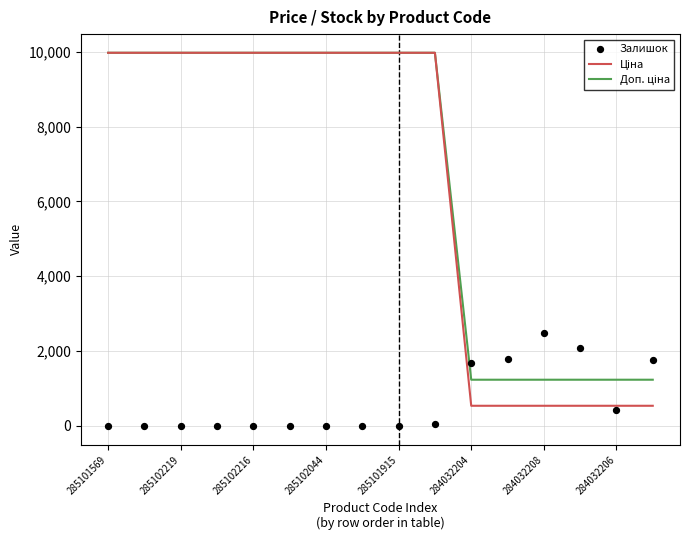

Is the value of Залишок at 285102219 greater than the value of Доп. ціна at 285102044?

No